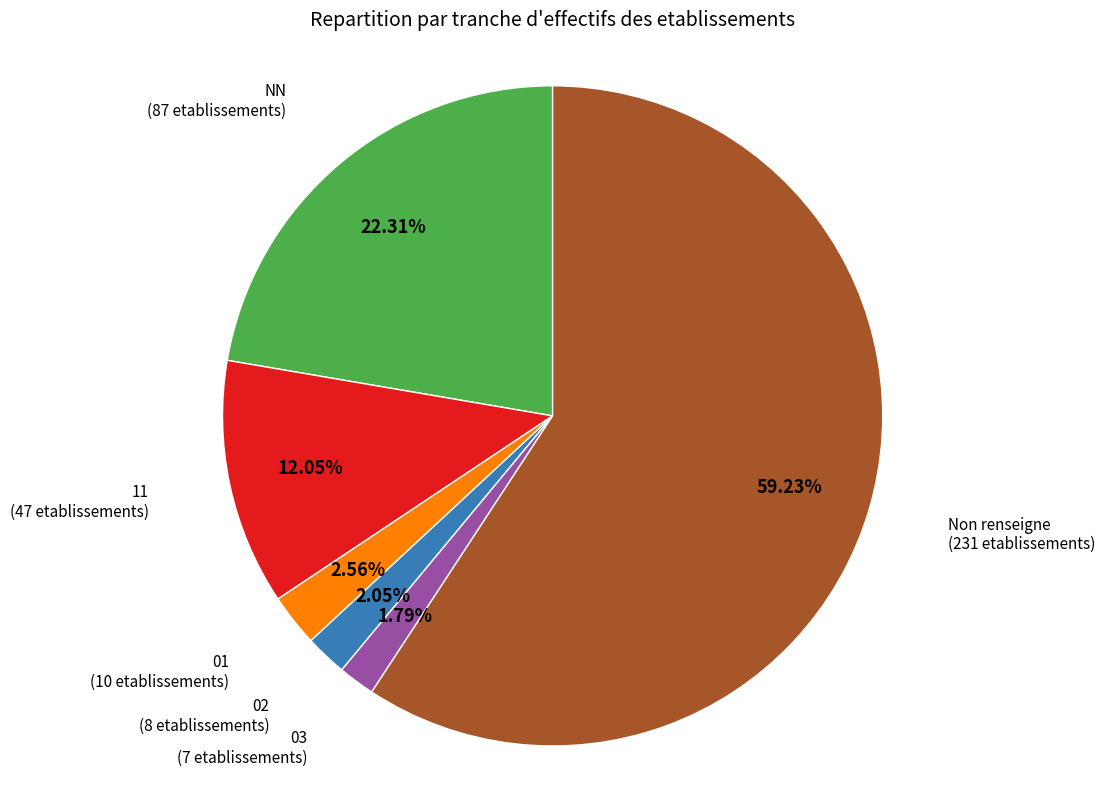

How many segments does this pie chart have?

6